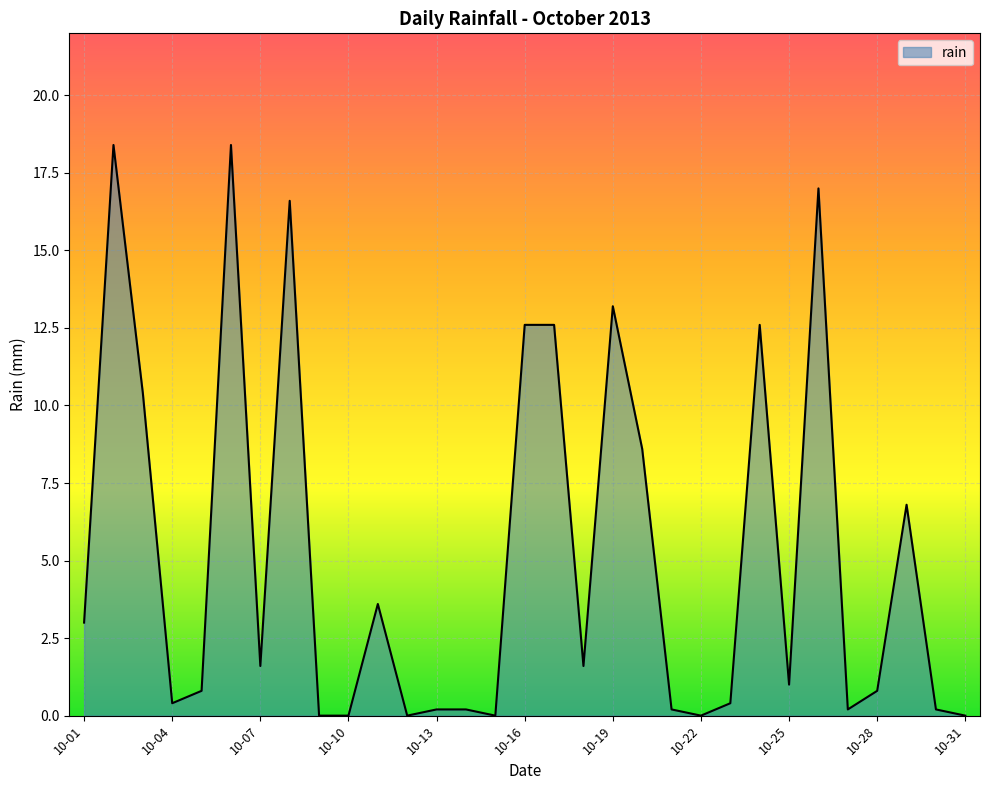

What is the greatest value displayed?

18.4